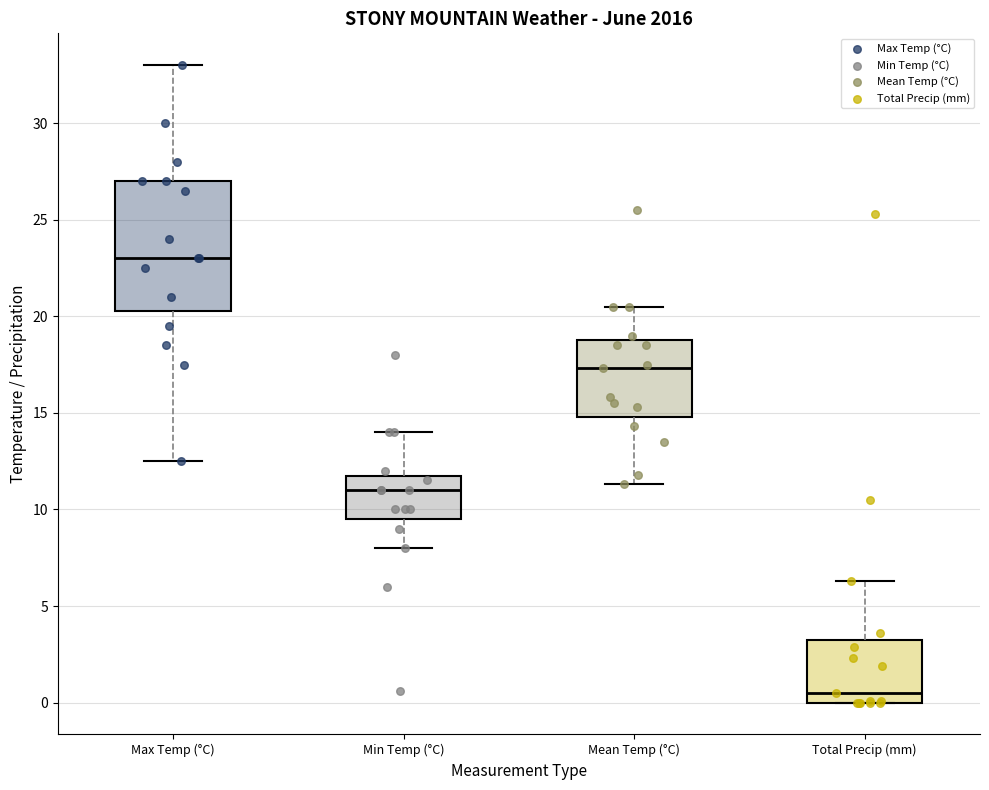

Reading left to right, read every box against the y-axis: the position of its median line, the range the box covers, and the ends of its whiskers. The values are not printed on the chart, so give them approximately, as read against the axis.

Max Temp (°C): median 23.0, box 20.5 to 27.0, whiskers 12.5 to 33.0
Min Temp (°C): median 11.0, box 9.5 to 12.0, whiskers 8.0 to 14.0
Mean Temp (°C): median 17.5, box 15.0 to 19.0, whiskers 11.5 to 20.5
Total Precip (mm): median 0.5, box 0.0 to 3.5, whiskers 0.0 to 6.5